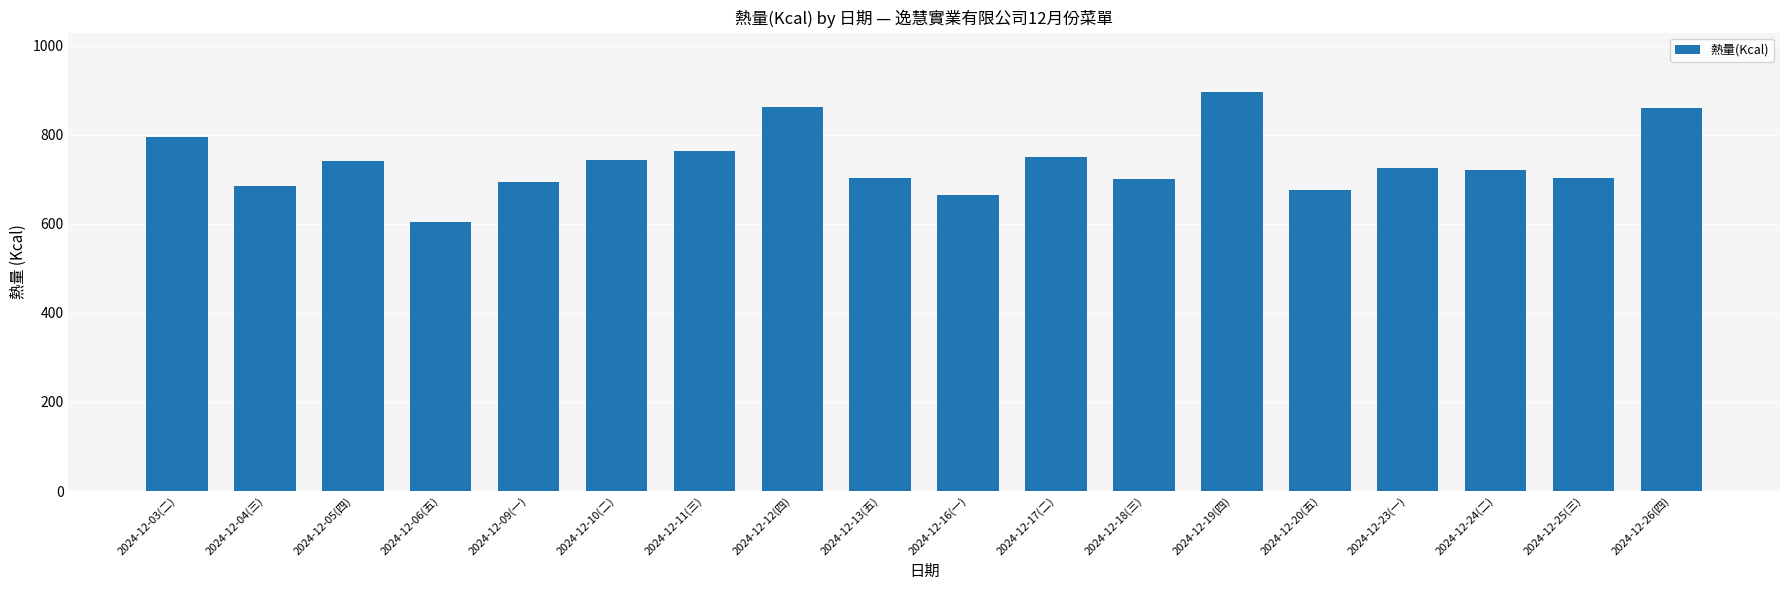

Where does the data first go above 725?

2024-12-03(二)